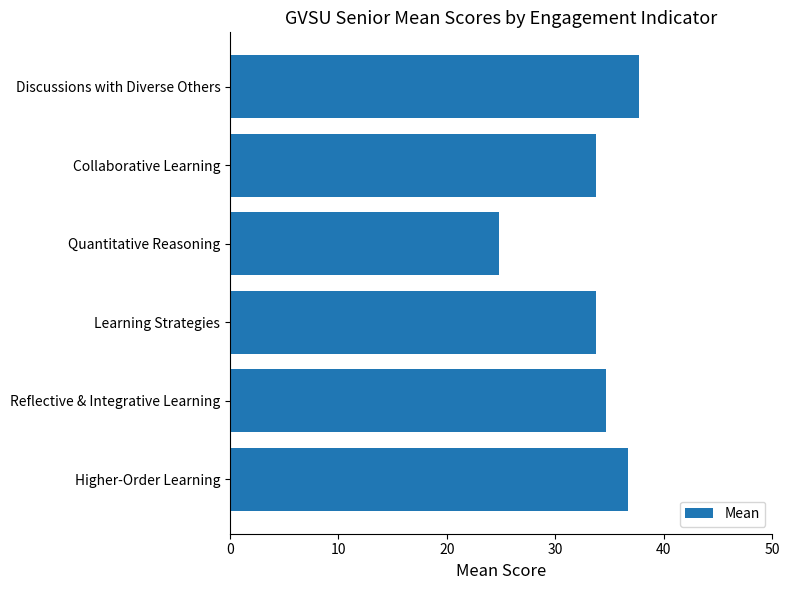

True or false: the data shows 34.7 at Reflective & Integrative Learning.

True